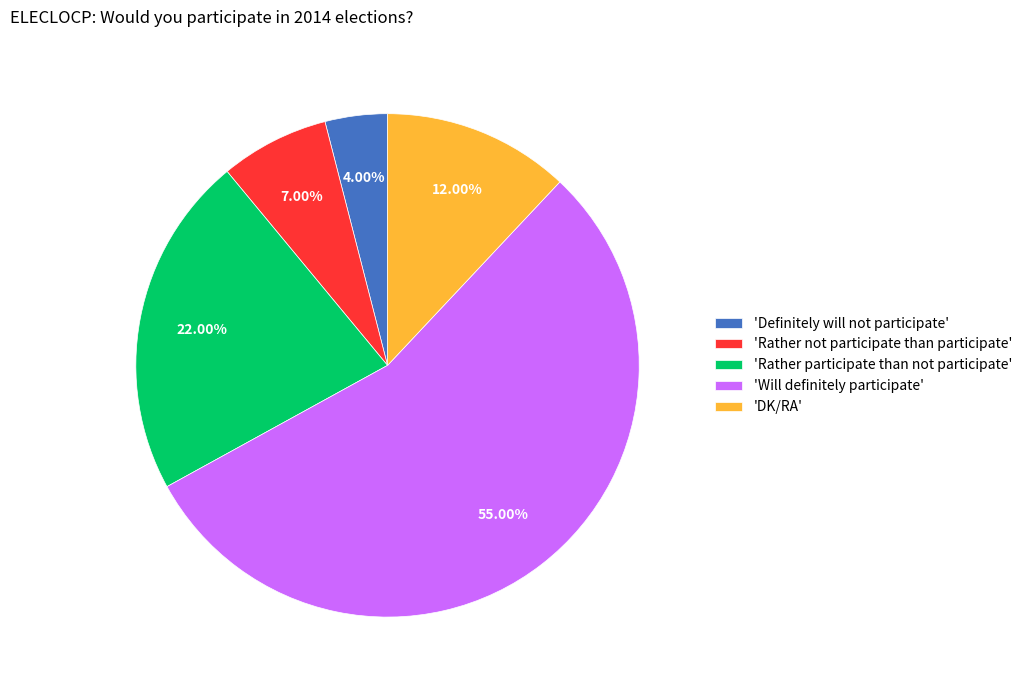

Does 'Will definitely participate' account for over 50% of the chart?

Yes